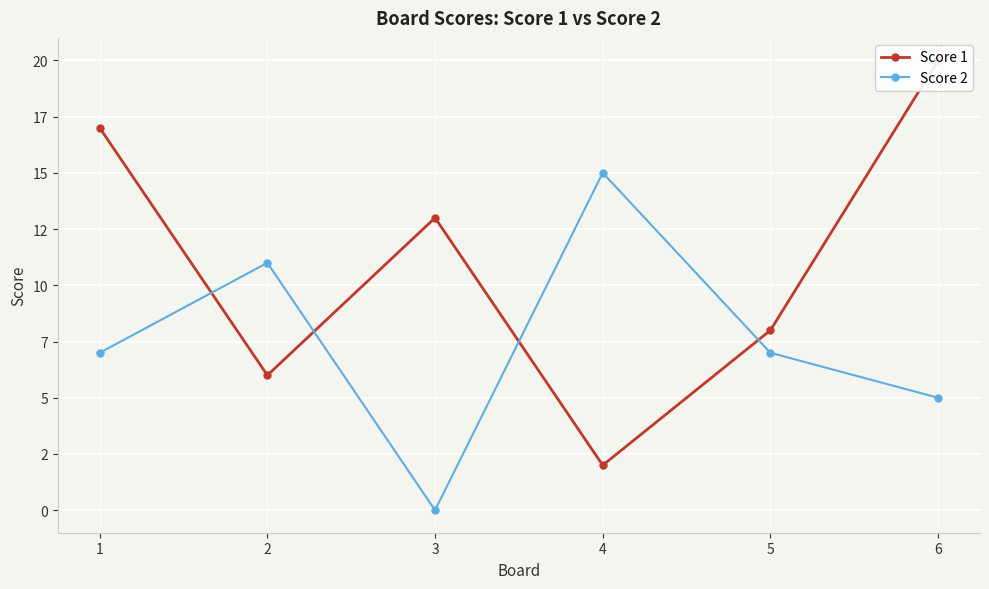

What is the approximate value of Score 2 at 1, to the nearest 5?

5